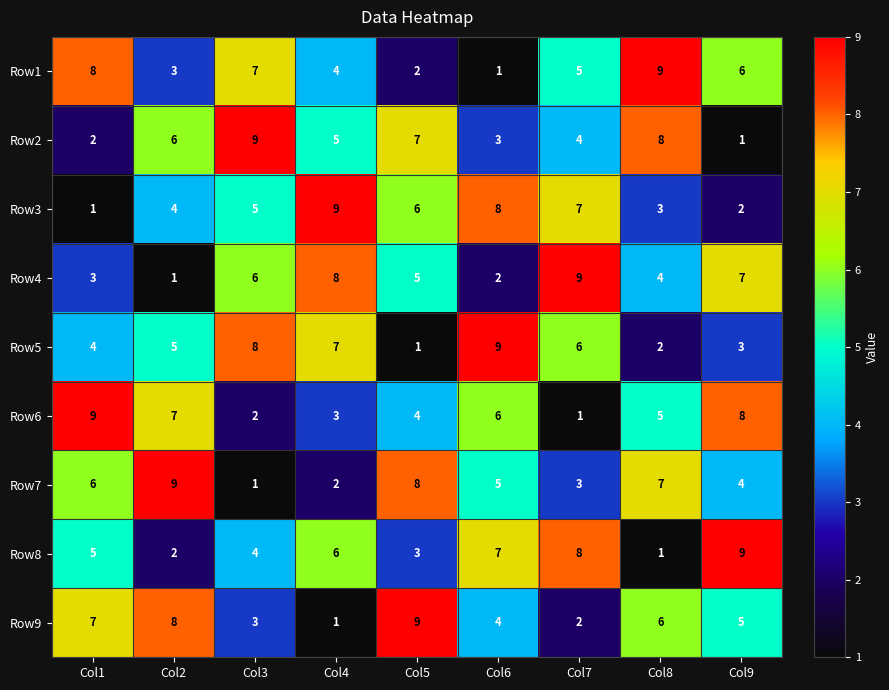

How many Row5 values are between 3 and 7?

5